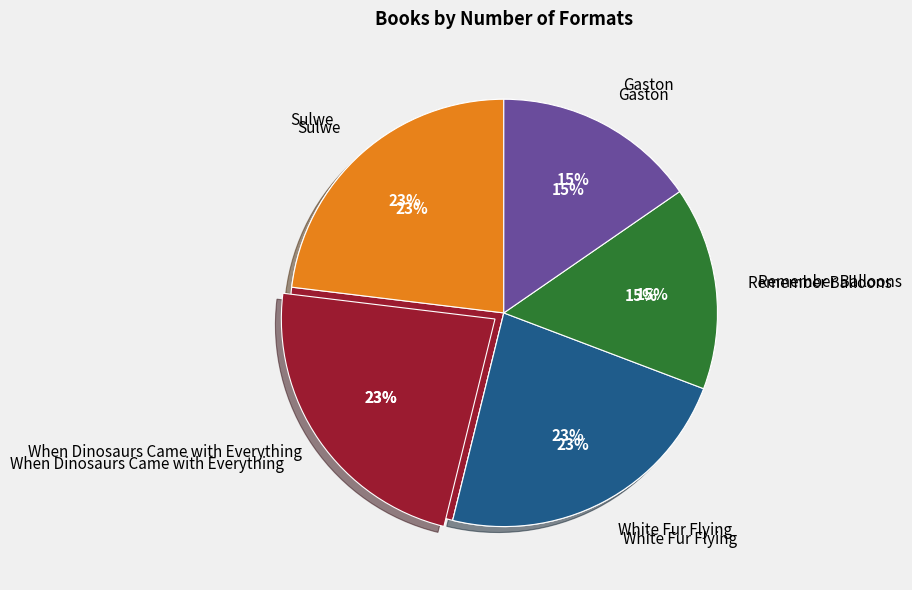

Is the sum of Gaston and Remember Balloons greater than half?

No